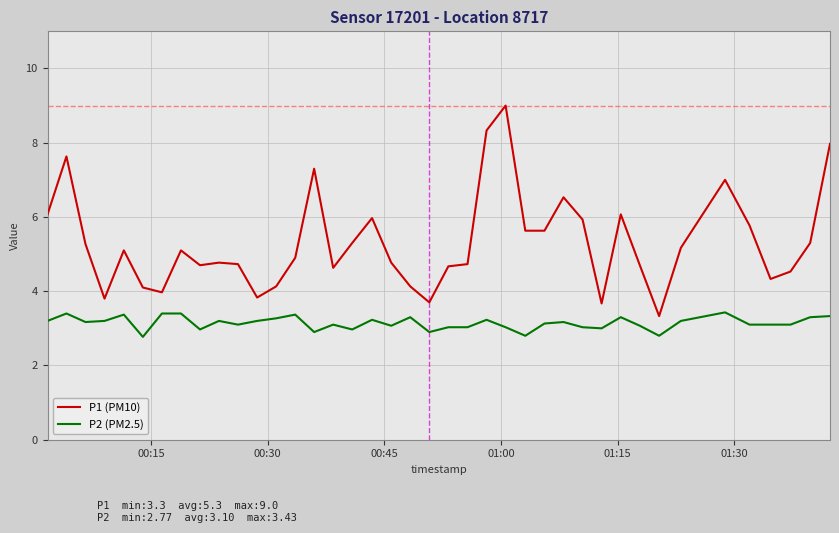

How many lines are shown in the chart?

2